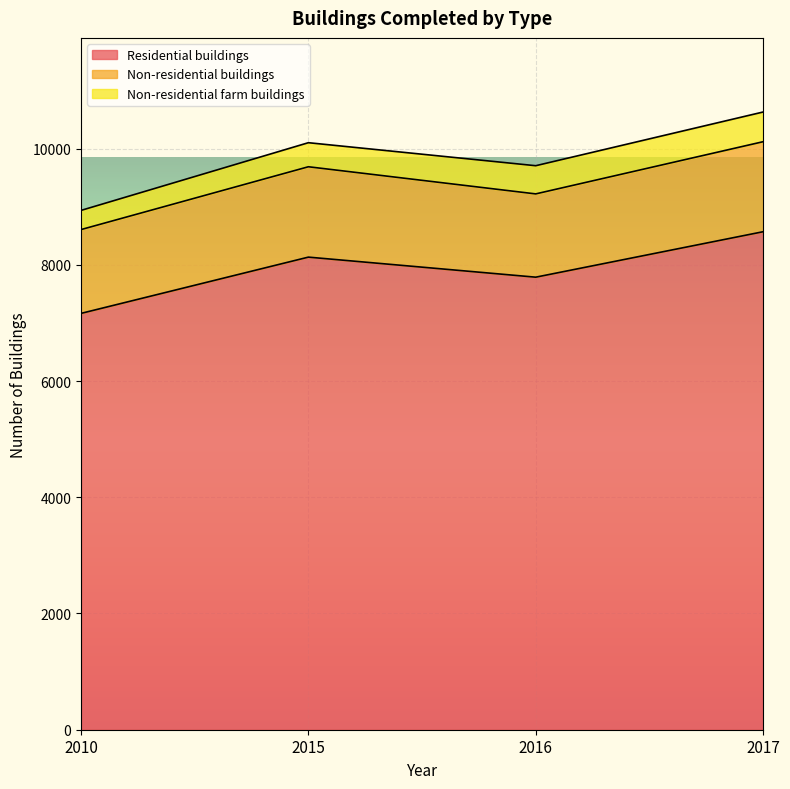

How many lines are shown in the chart?

3